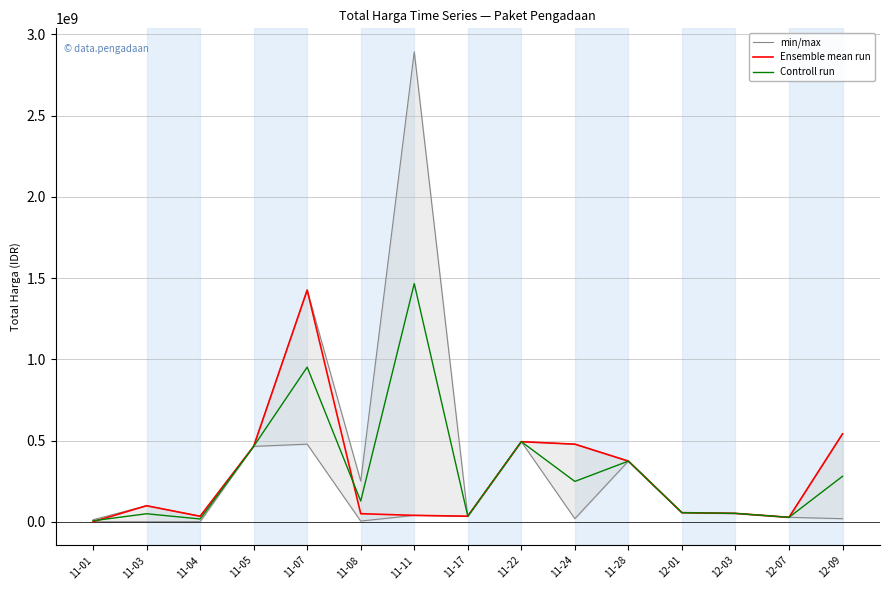

What is the sum of the Controll run values at 11-22 and 11-05?

957002100.0